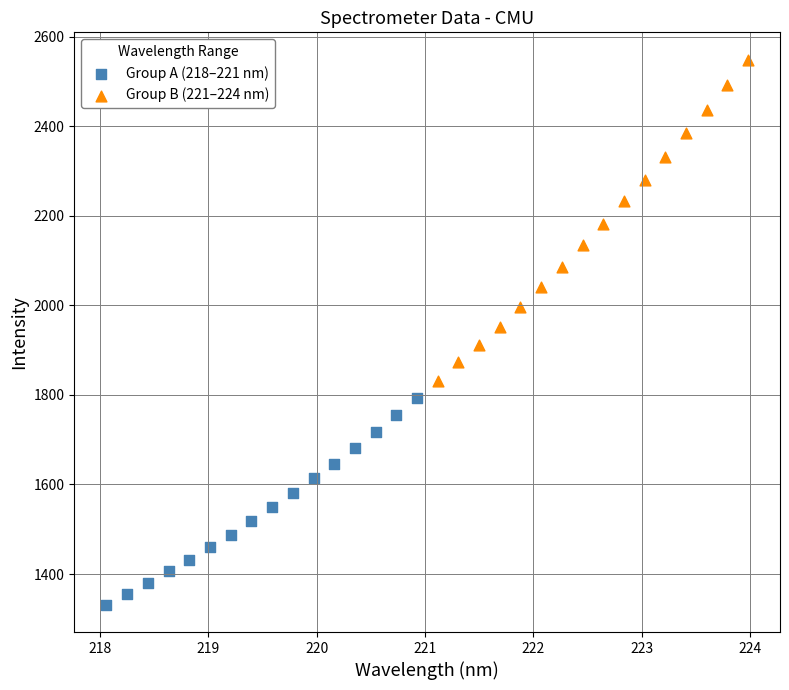

Which series reaches the minimum Y coordinate?

Group A (218–221 nm)